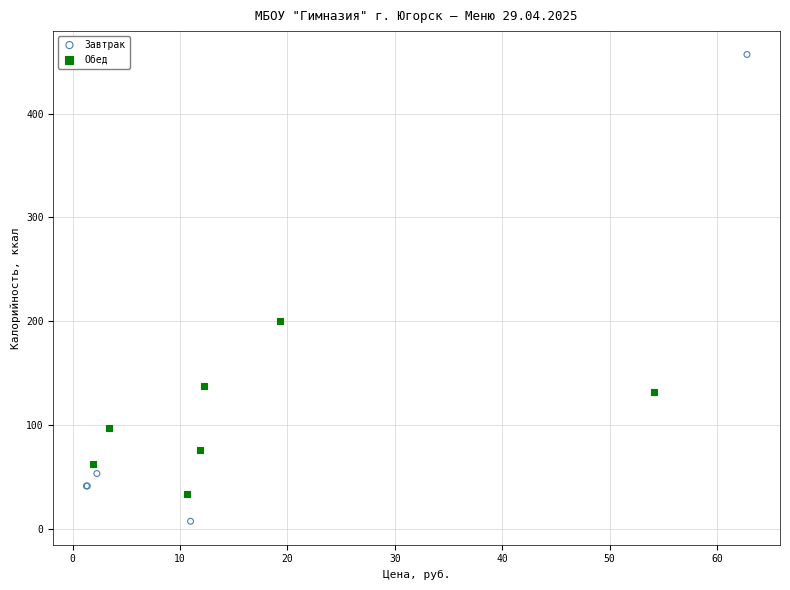

Which series contains the highest Y value?

Завтрак